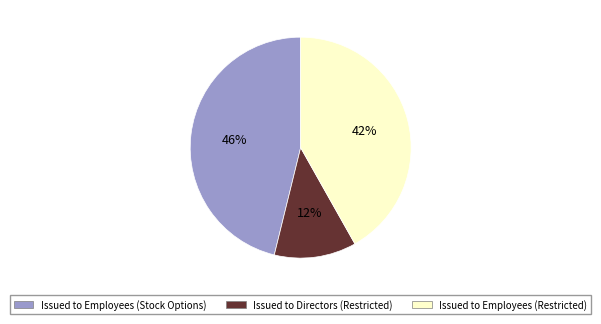

Does Issued to Employees (Stock Options) account for over 50% of the chart?

No